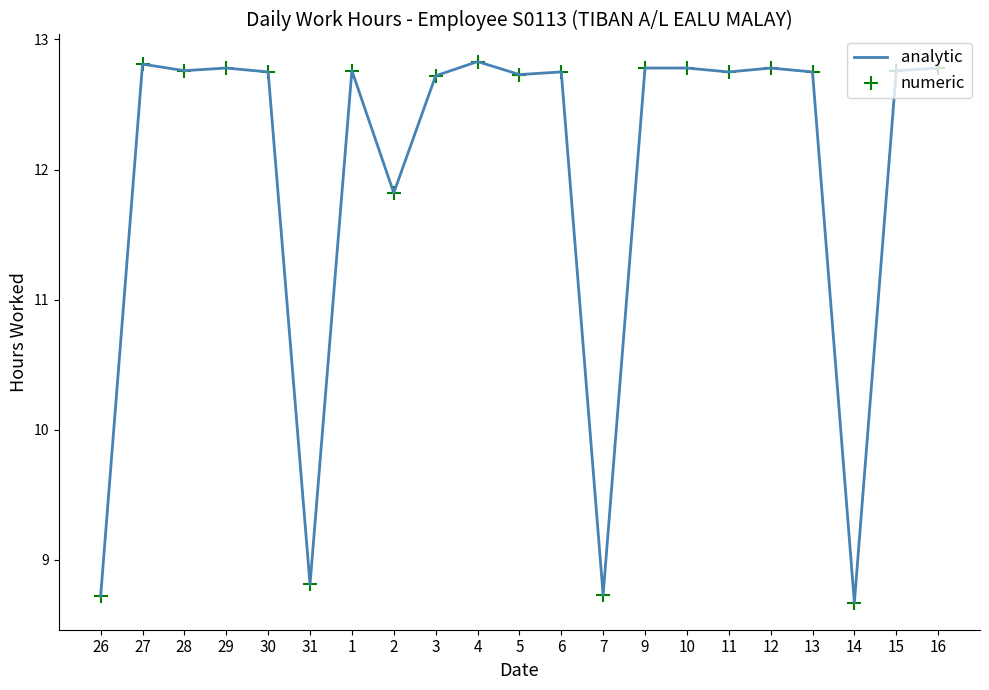

Approximately how many times larger is the value at 1 compared to 2?

1.1